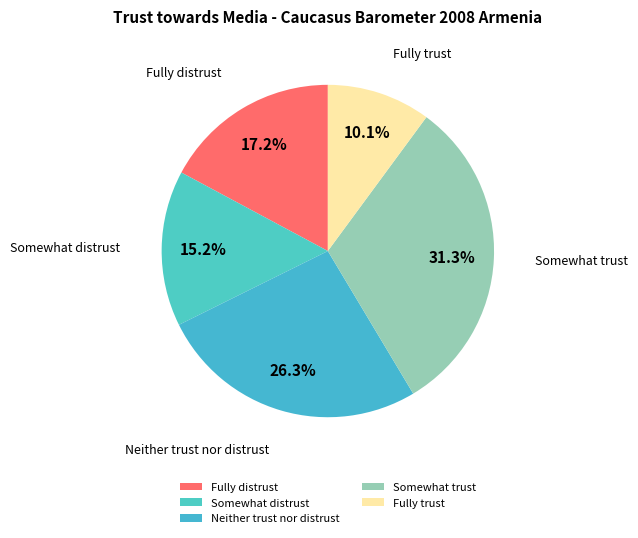

Which slice is the largest?

Somewhat trust